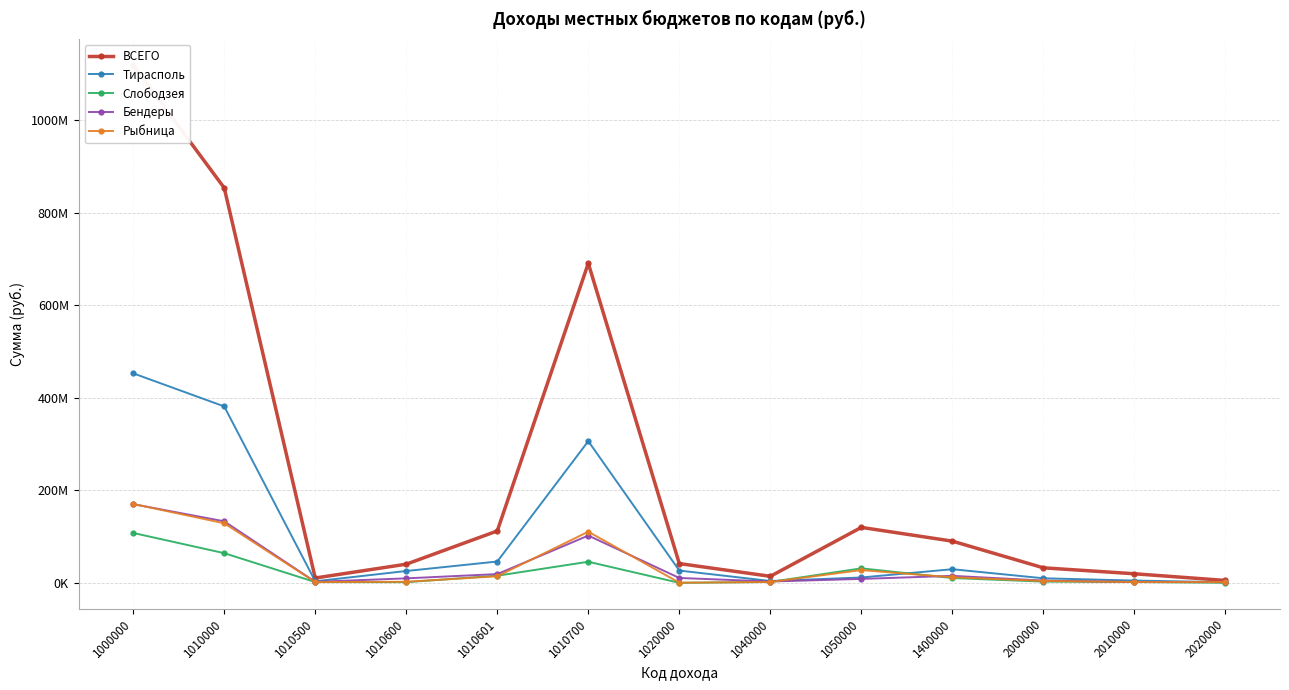

How many values in the Слободзея series are below 2656509?

6